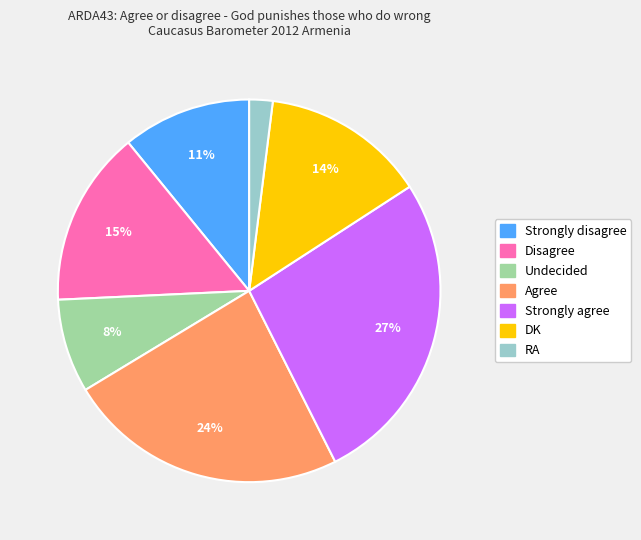

Which slice is the largest?

Strongly agree